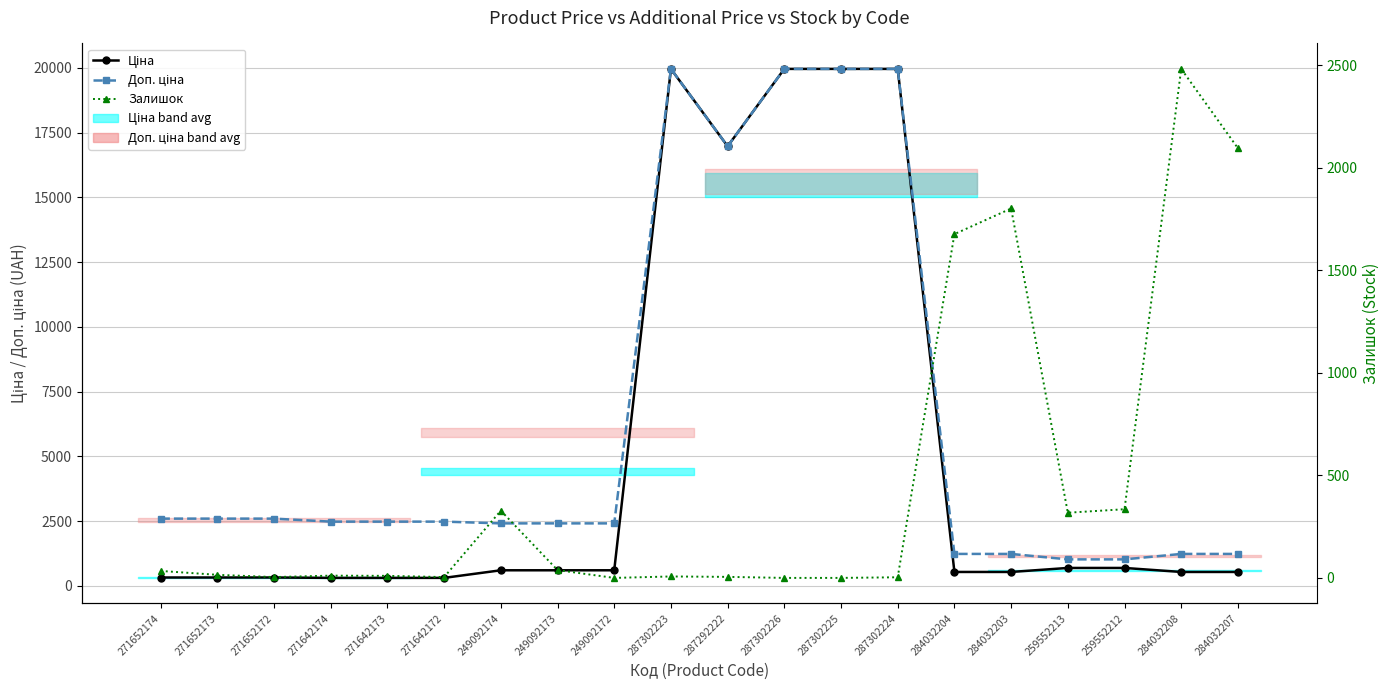

At which label does Ціна first exceed 603?

249092174